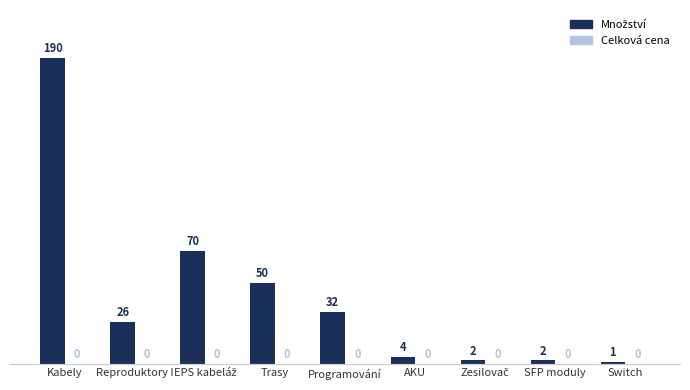

How many data points does each series have?

9